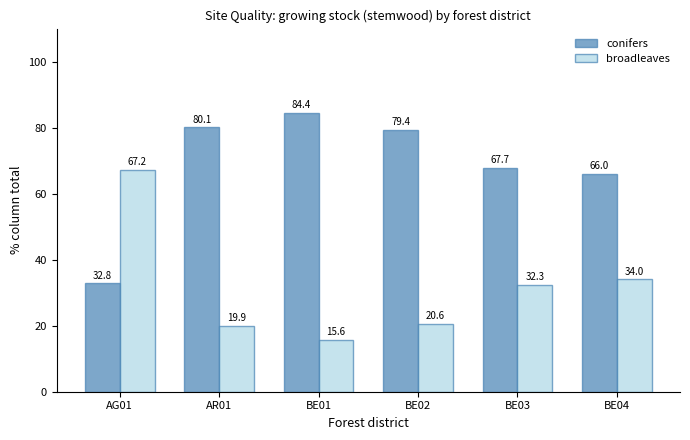

Reading left to right, what are all the values shown in this chart?

conifers: 32.8	80.1	84.4	79.4	67.7	66.0
broadleaves: 67.2	19.9	15.6	20.6	32.3	34.0